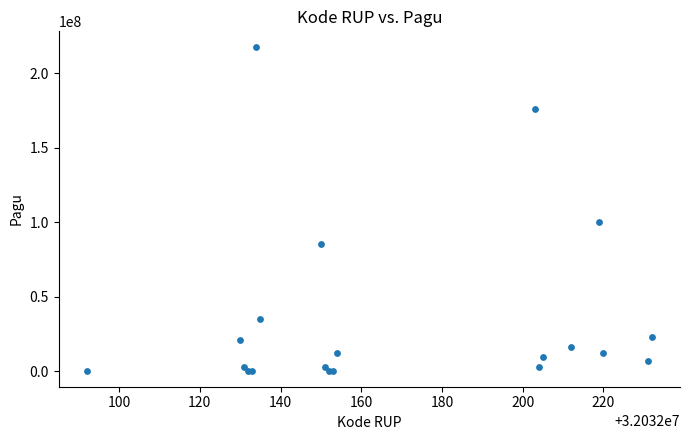

What Y value in the scatter plot is closest to 108800000?

99958000